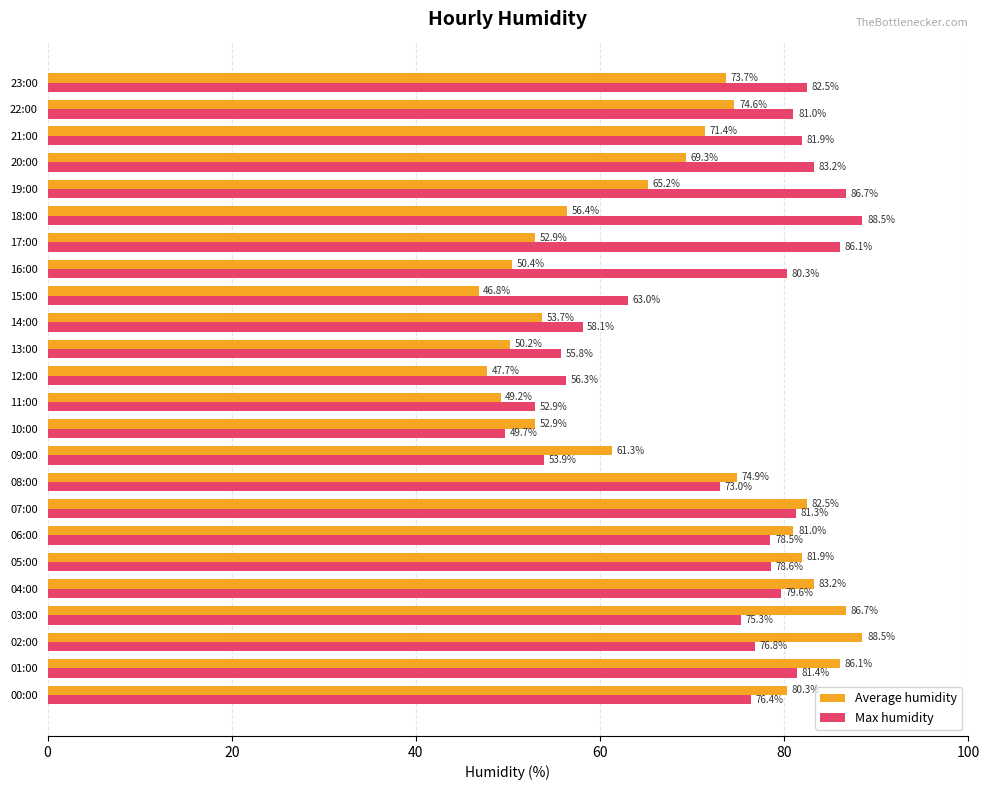

Rank the series by their average value, from highest to lowest.

Max humidity, Average humidity